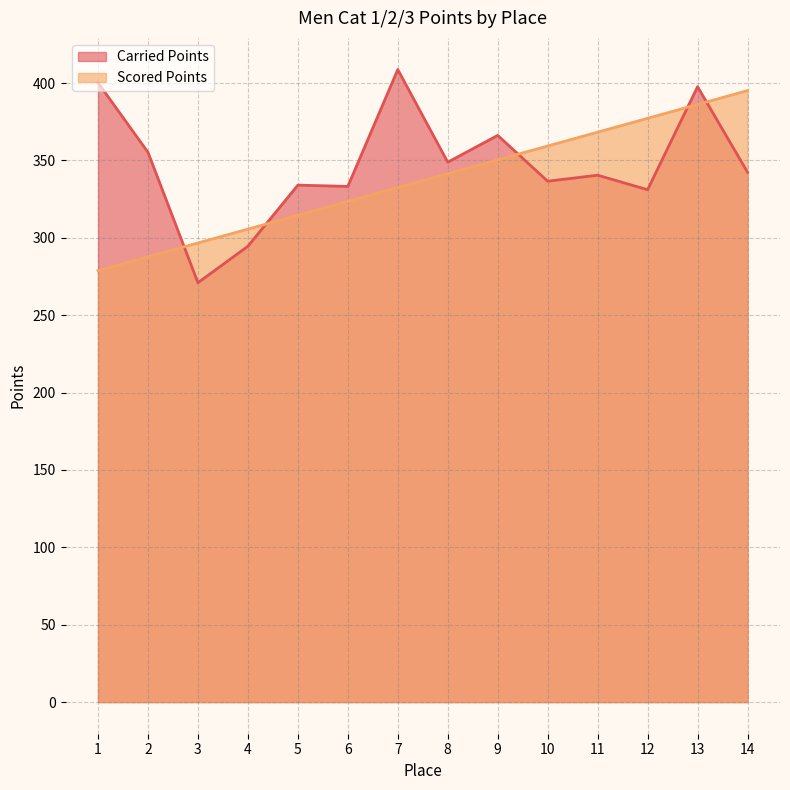

What is the sum of all Carried Points values?

4859.9